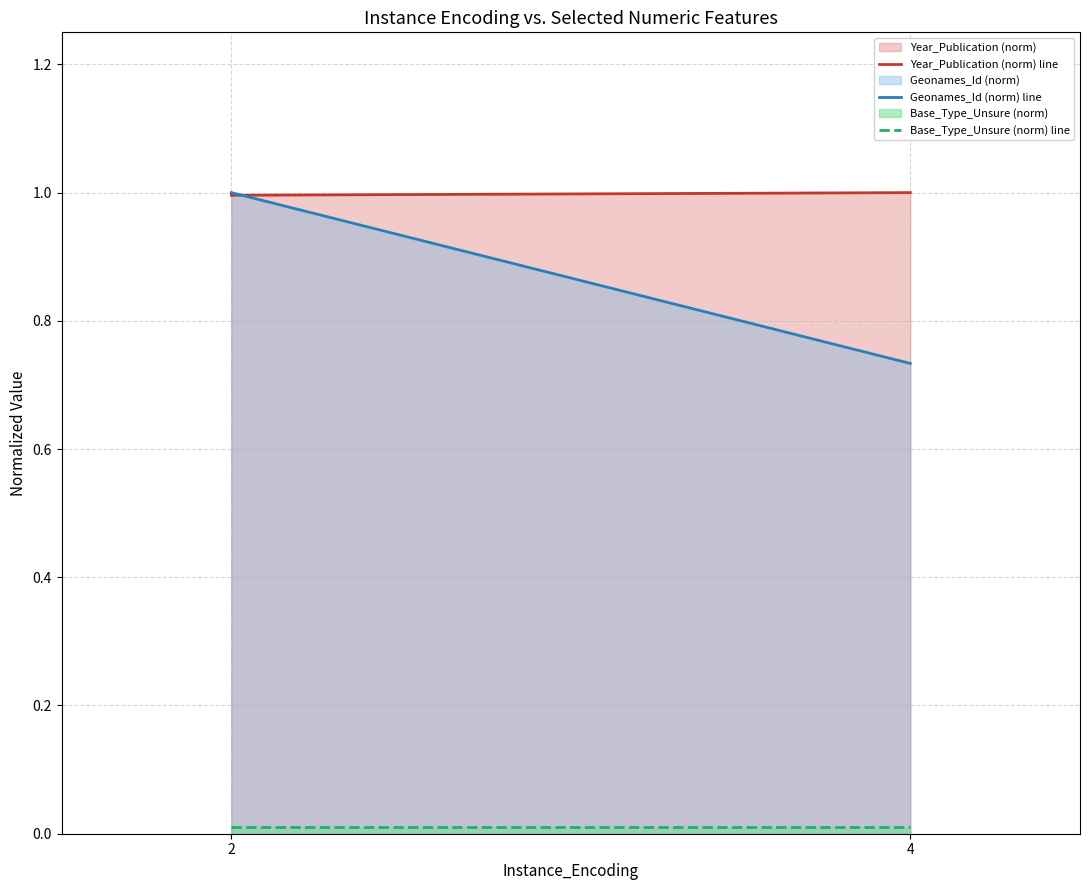

The value of Base_Type_Unsure (norm) line at 4 is 0.0. True or false?

True